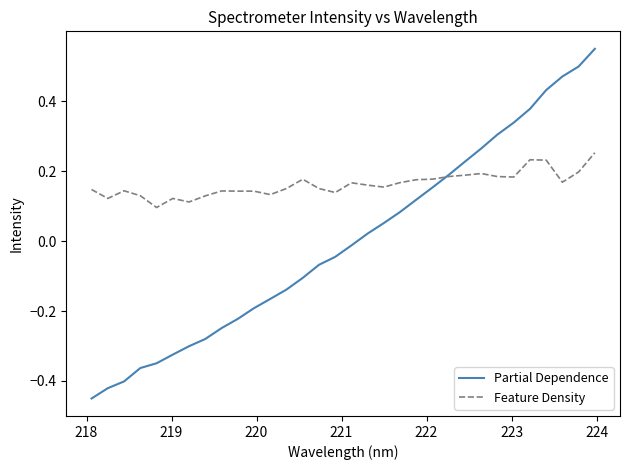

Which series has the widest spread of values?

Partial Dependence